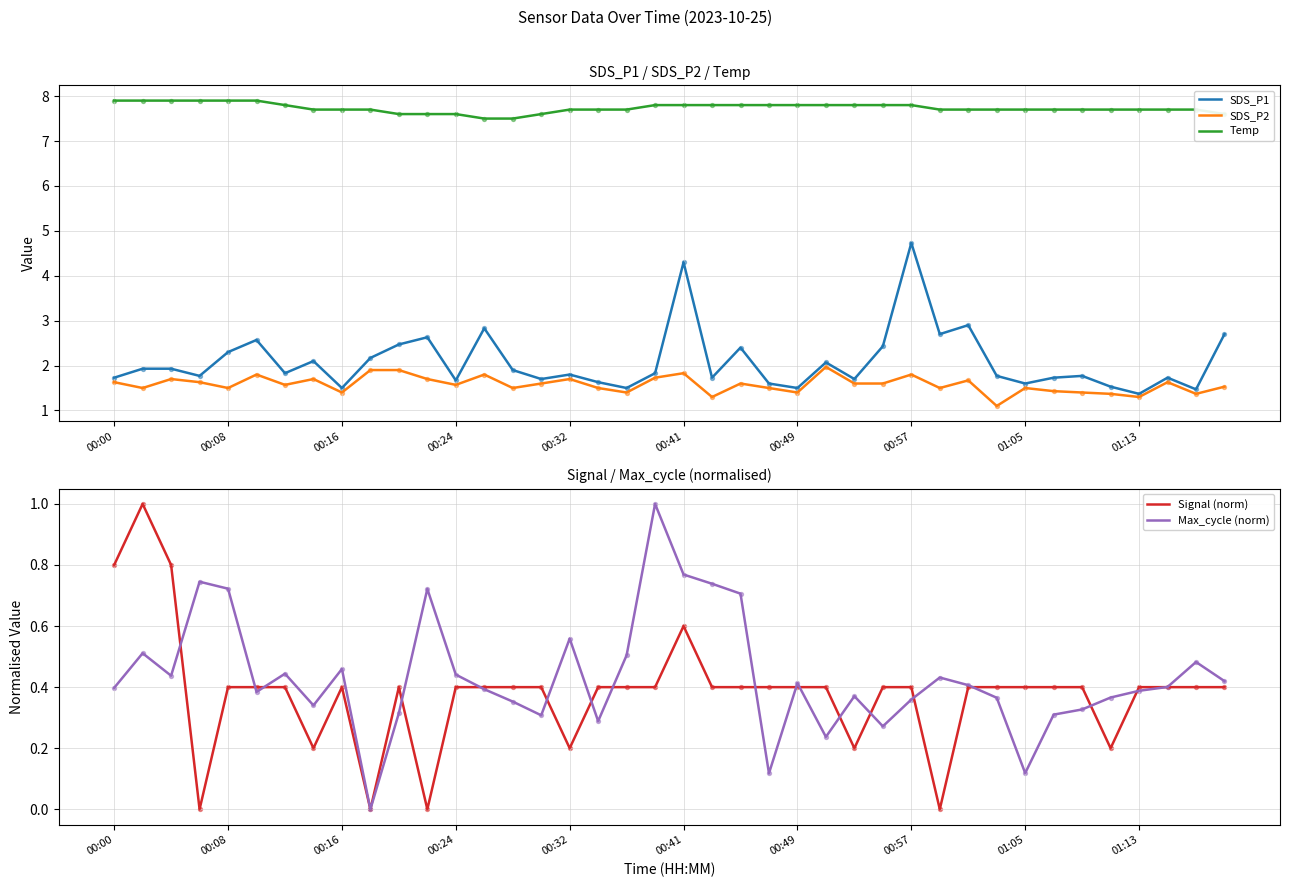

Which series has the largest total across all categories?

Temp